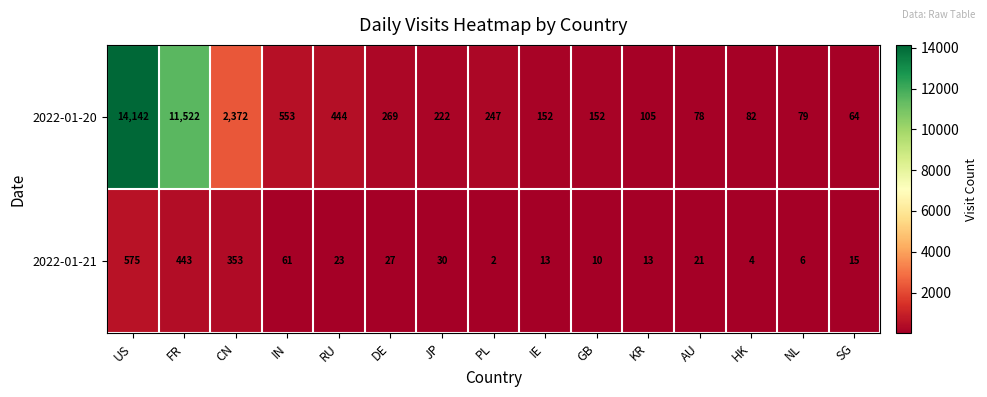

Rank the series by their maximum value, from lowest to highest.

2022-01-21, 2022-01-20